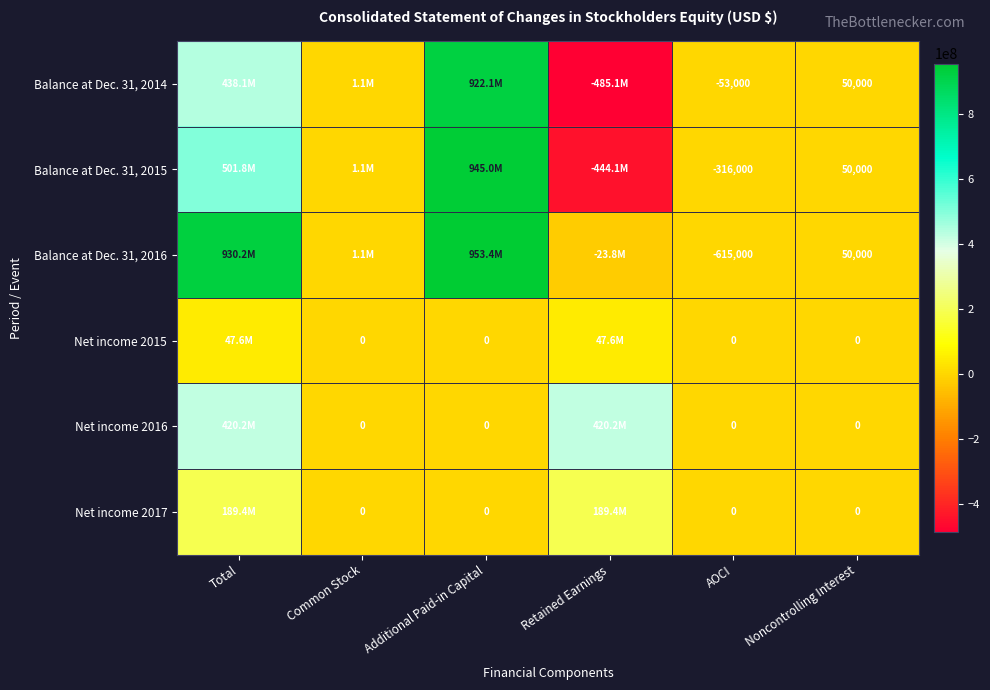

Is it true that Balance at Dec. 31, 2014 equals 50000 at Noncontrolling Interest?

True